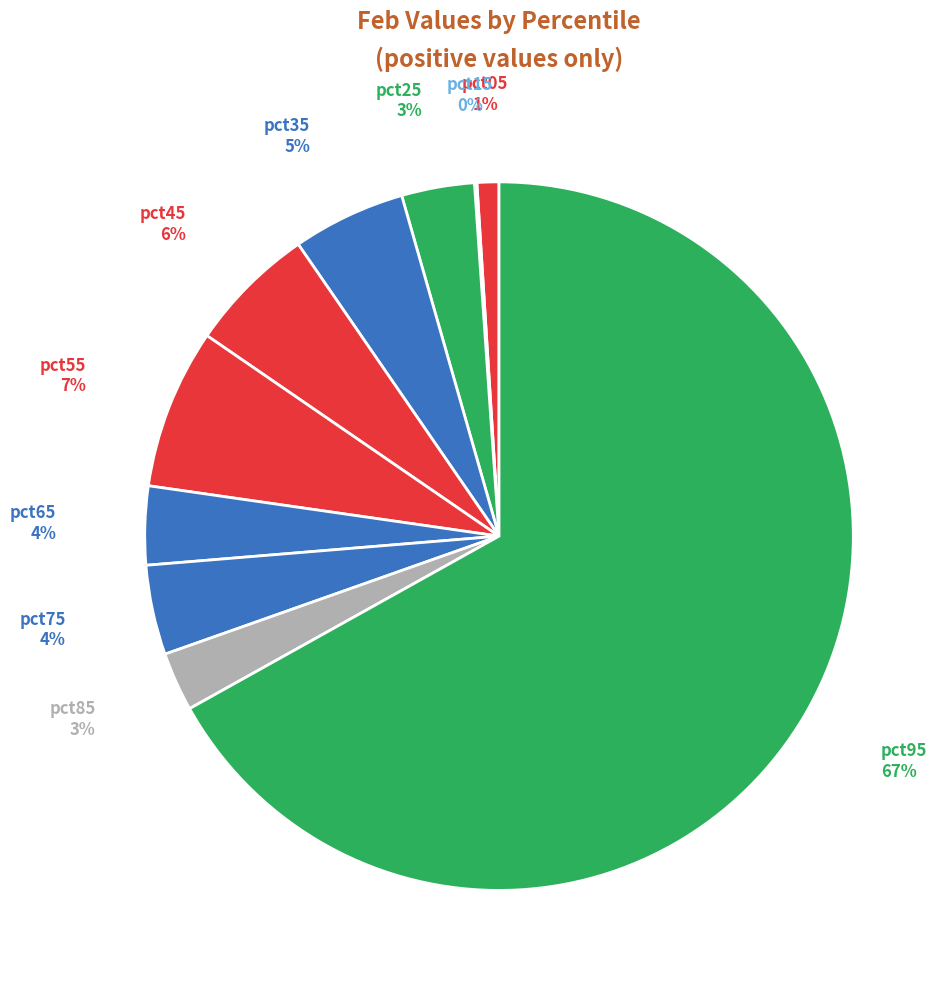

What is the largest slice in the pie chart?

pct95